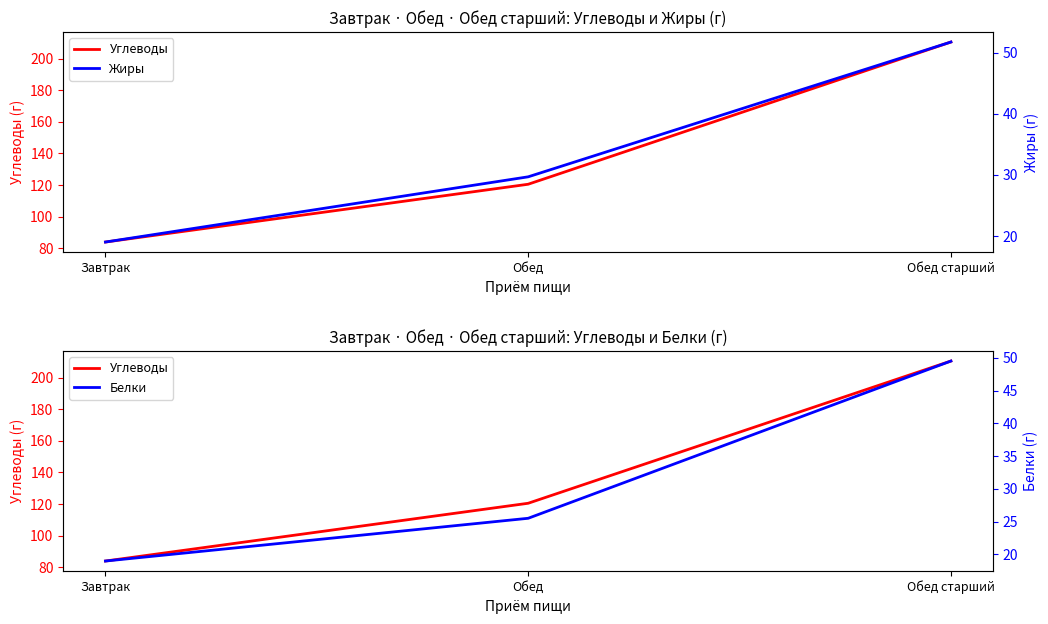

What is the difference between the highest and lowest values at Обед старший?

161.0